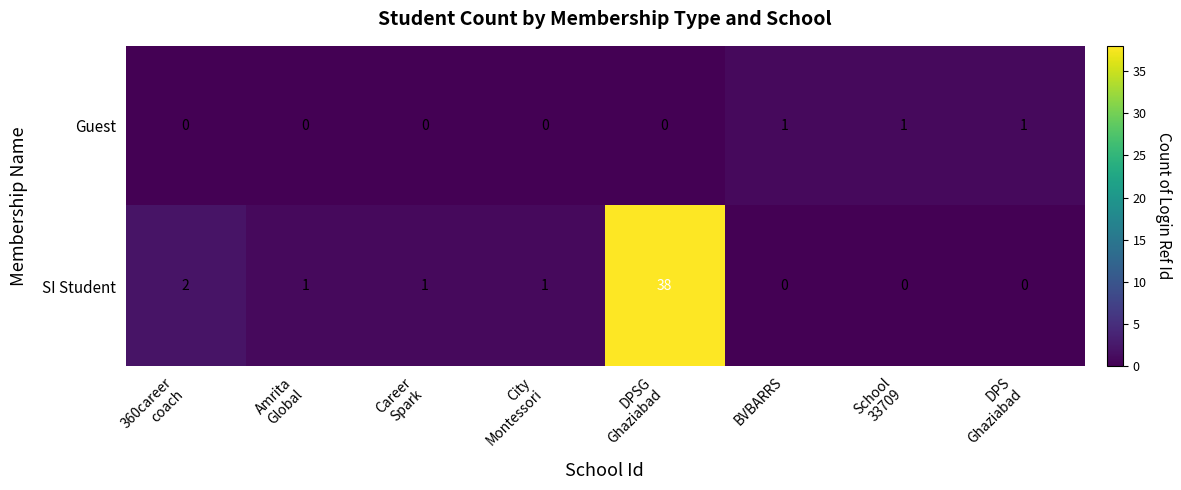

At which category is the sum across all series the highest?

DPSG
Ghaziabad